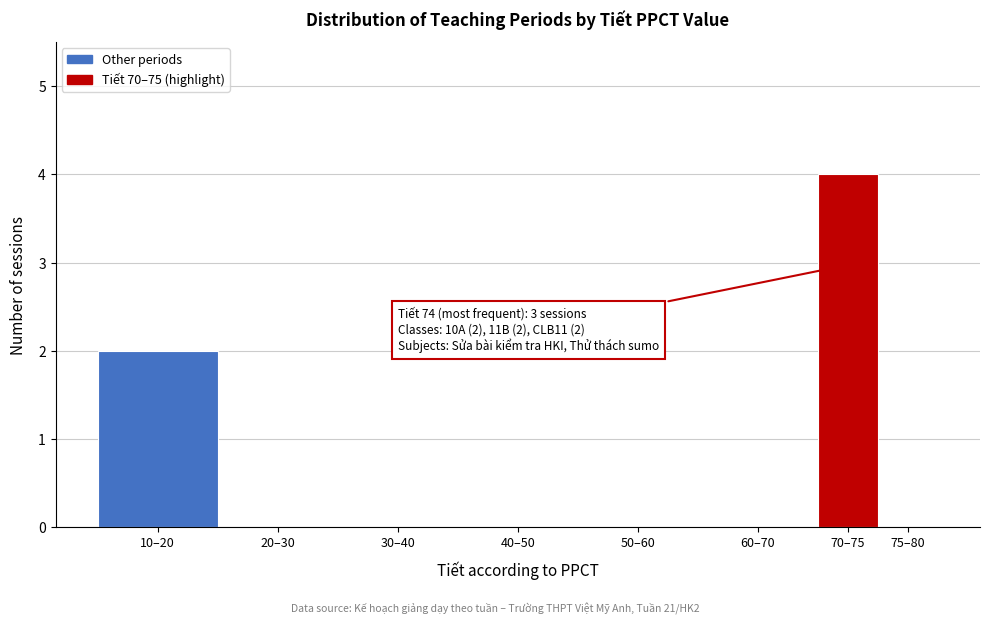

Reading left to right, what are all the values shown in this chart?

10–20=2	20–30=0	30–40=0	40–50=0	50–60=0	60–70=0	70–75=4	75–80=0